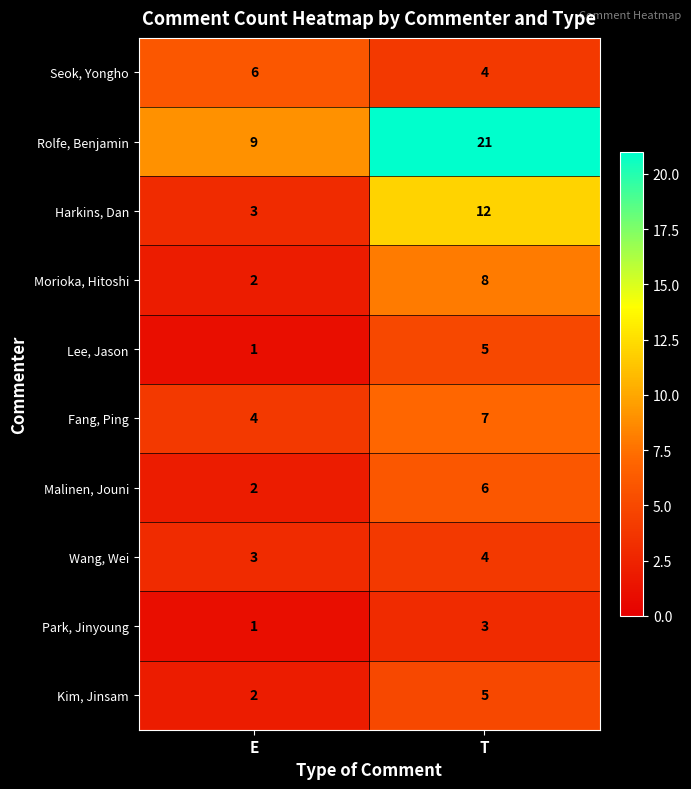

How many data points does each series have?

2